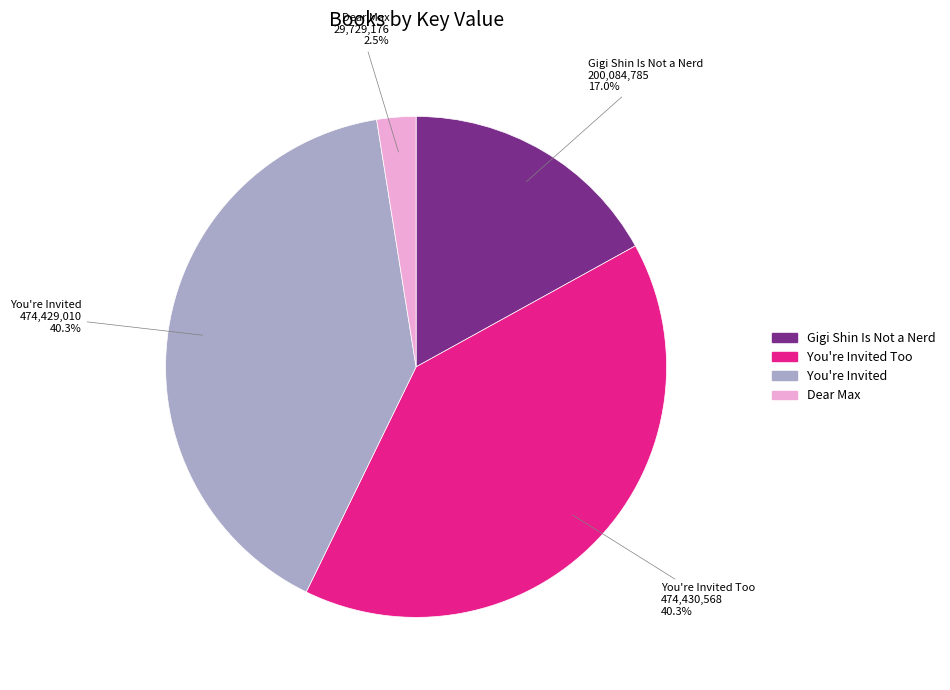

Count the number of slices in the pie.

4